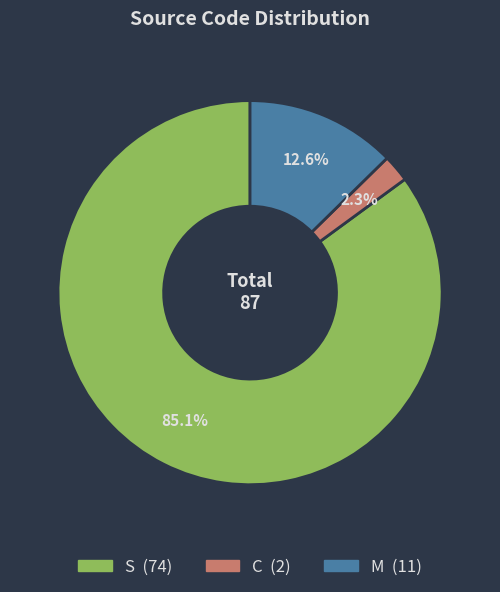

Between M and C, which is larger?

M